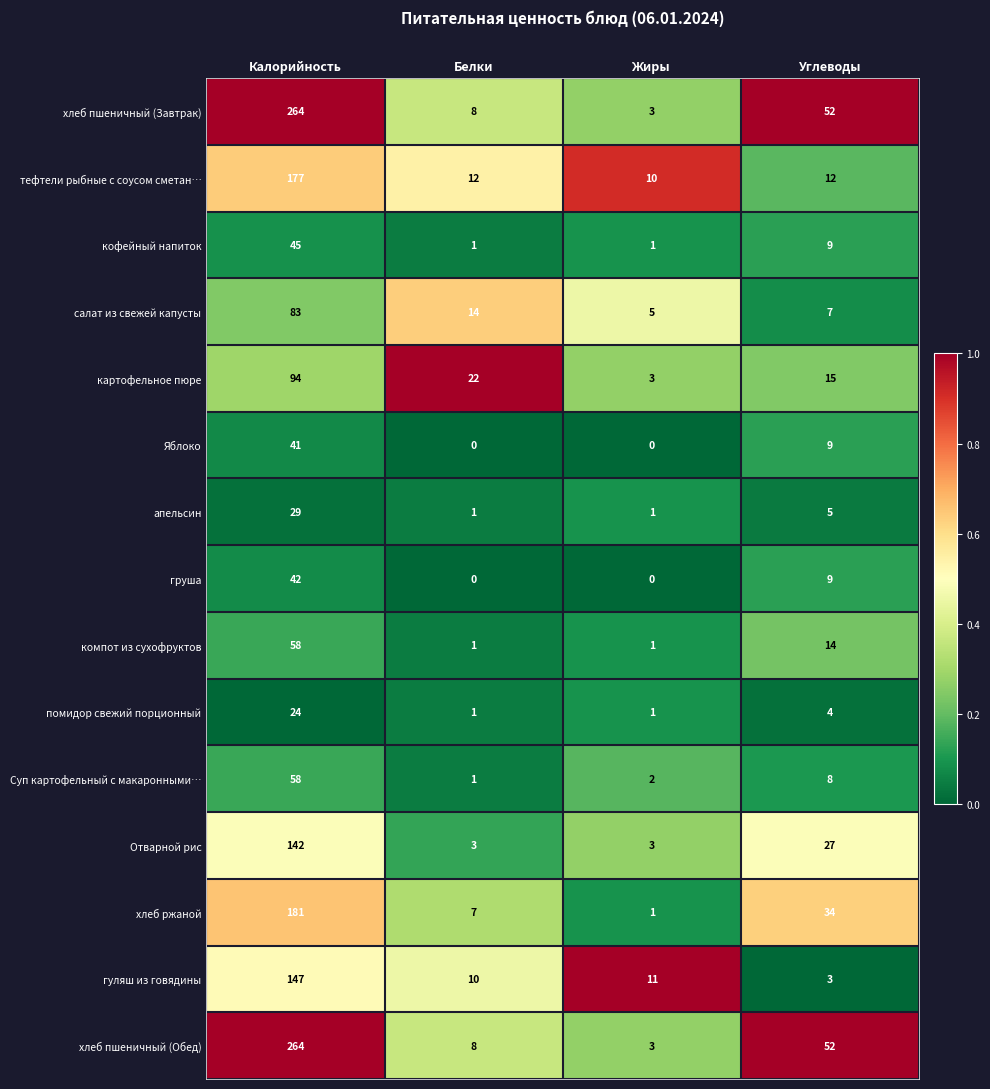

What is the difference between the highest and lowest values at Углеводы?

49